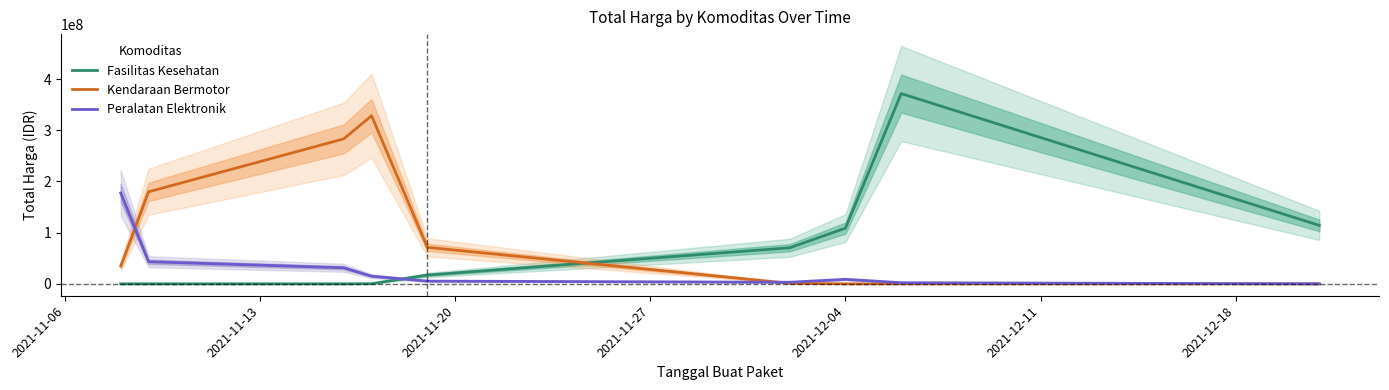

Does the chart display data point markers on the line(s)?

No